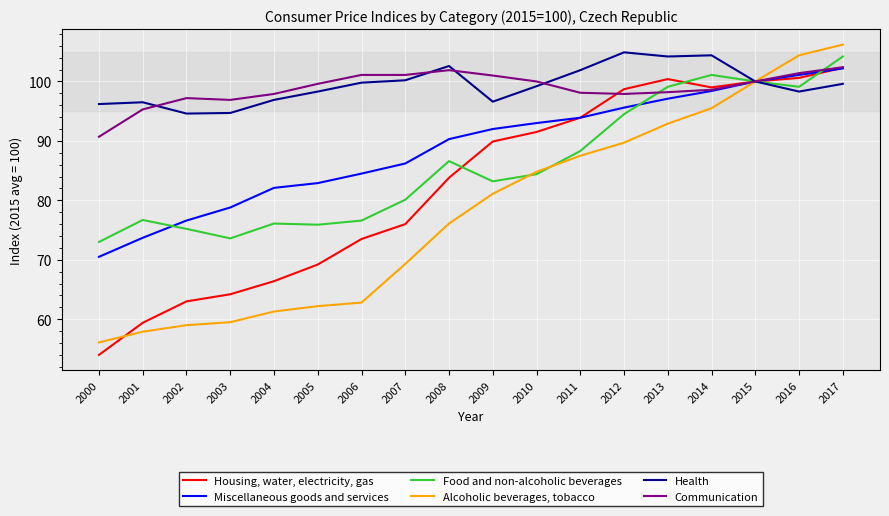

What is the difference between the maximum and second lowest values in the Alcoholic beverages, tobacco series?

48.3